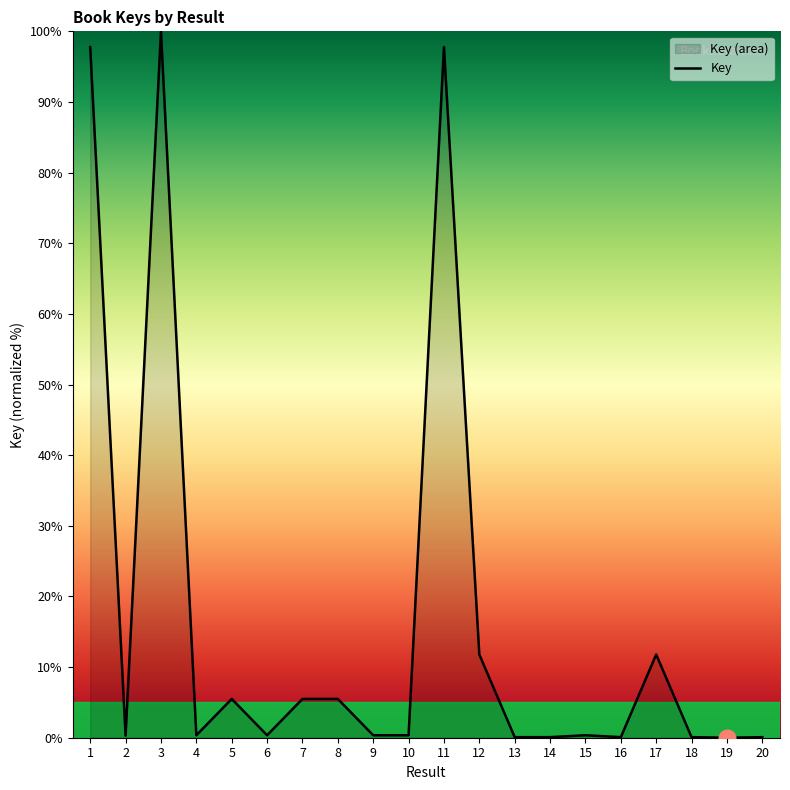

Reading right to left, what are all the values shown in this chart?

20=0.1	19=0.0	18=0.1	17=11.8	16=0.1	15=0.3	14=0.1	13=0.1	12=11.8	11=97.8	10=0.3	9=0.3	8=5.5	7=5.5	6=0.3	5=5.5	4=0.3	3=100.0	2=0.3	1=97.8